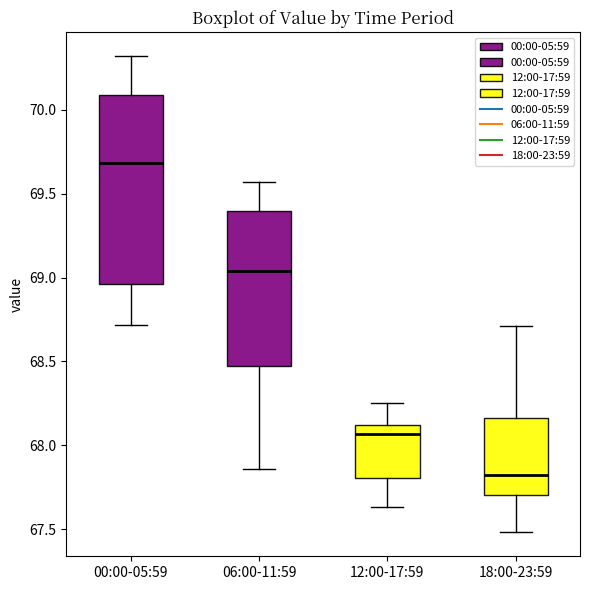

Comparing the boxes themselves (not the whiskers), which one is the tallest?

00:00-05:59